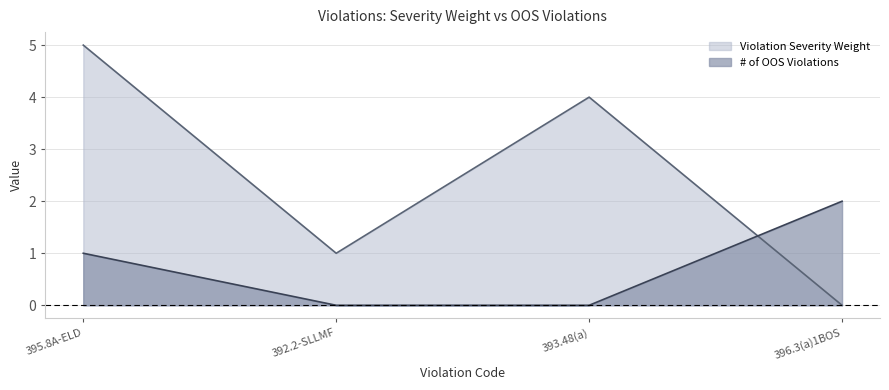

What is the label of the 2nd point from the left?

392.2-SLLMF